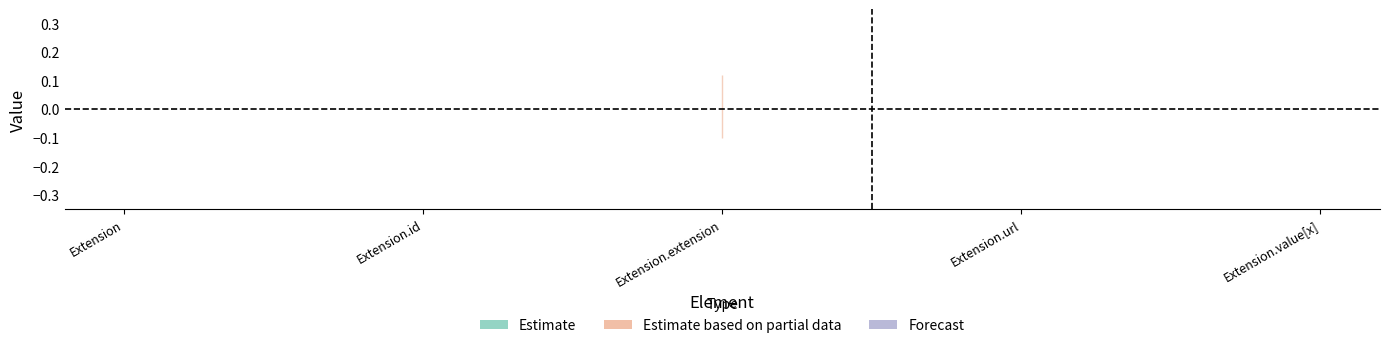

The Max series shows 1 at Extension.url. True or false?

False